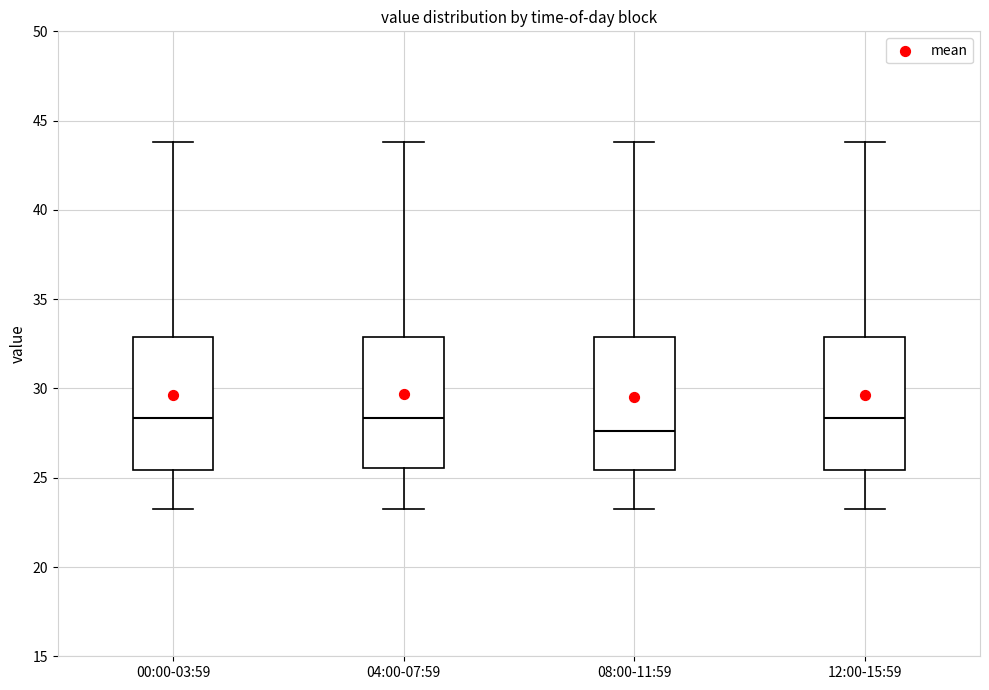

Reading left to right, read every box against the y-axis: the position of its median line, the range the box covers, and the ends of its whiskers. The values are not printed on the chart, so give them approximately, as read against the axis.

00:00-03:59: median 28.5, box 25.5 to 33.0, whiskers 23.0 to 44.0
04:00-07:59: median 28.5, box 25.5 to 33.0, whiskers 23.0 to 44.0
08:00-11:59: median 27.5, box 25.5 to 33.0, whiskers 23.0 to 44.0
12:00-15:59: median 28.5, box 25.5 to 33.0, whiskers 23.0 to 44.0